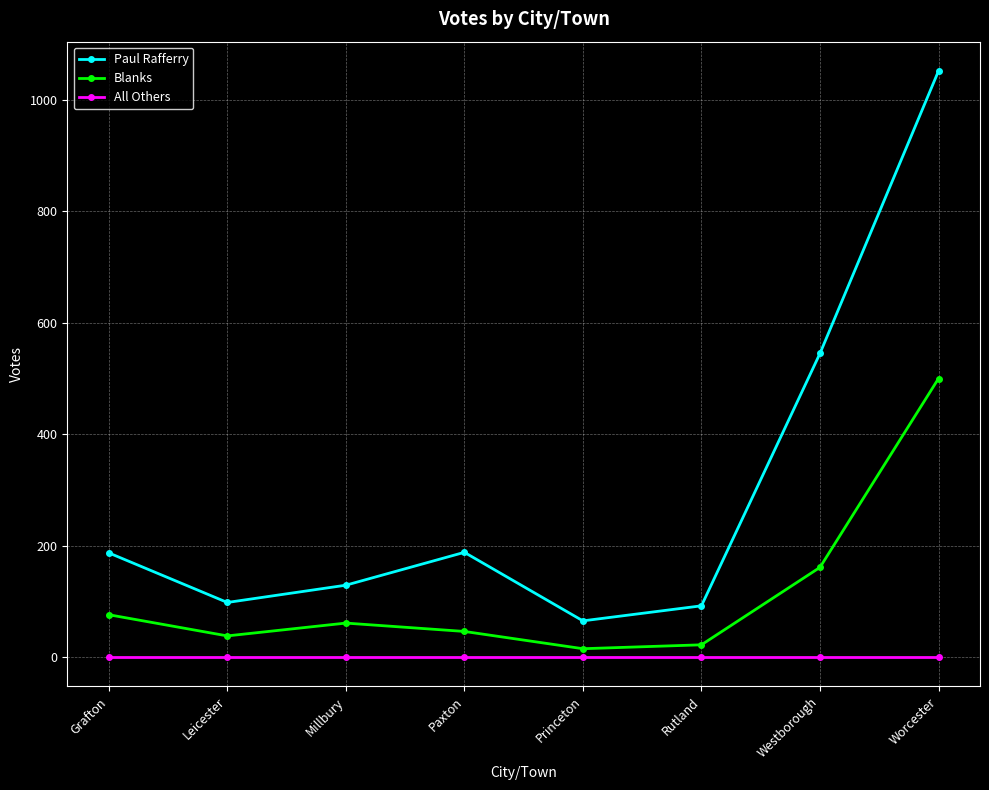

True or false: All Others and Blanks cross at least once.

False